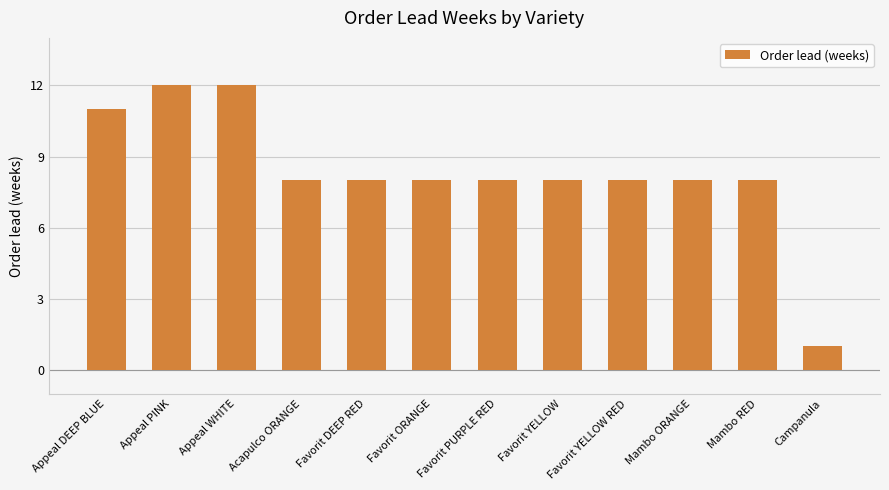

What is the average value?

8